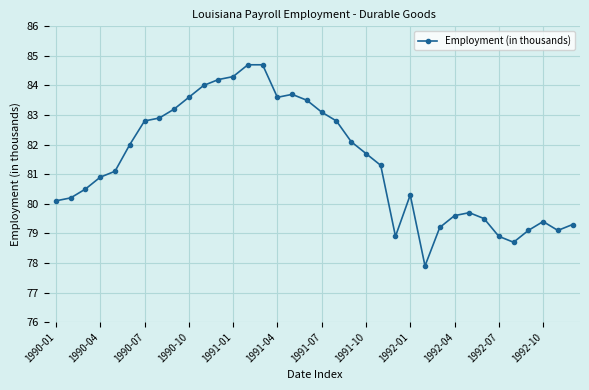

True or false: the data has more than 1 interior local peaks.

True